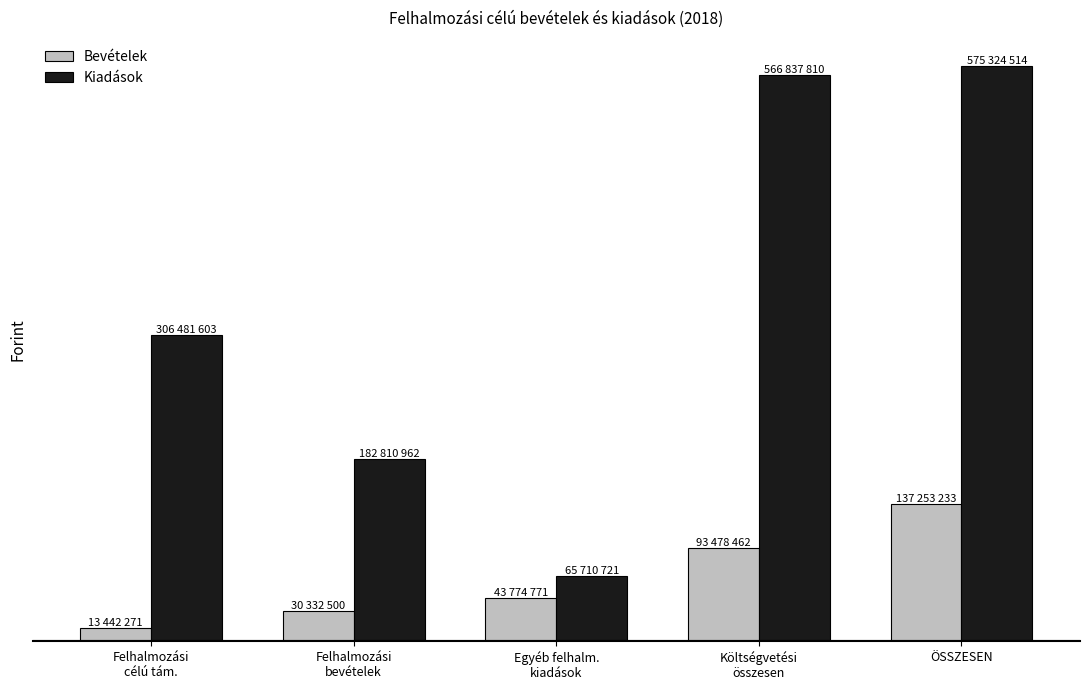

What are all the series names shown in the legend?

Bevételek, Kiadások